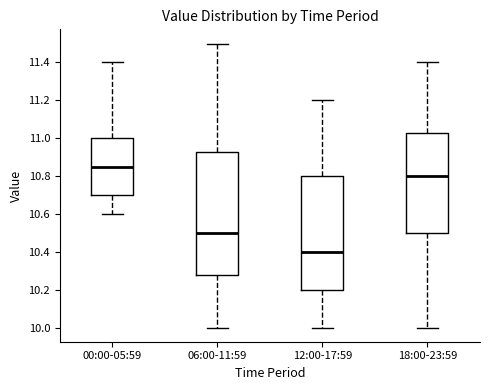

Reading left to right, read every box against the y-axis: the position of its median line, the range the box covers, and the ends of its whiskers. The values are not printed on the chart, so give them approximately, as read against the axis.

00:00-05:59: median 10.86, box 10.70 to 11.00, whiskers 10.60 to 11.40
06:00-11:59: median 10.50, box 10.28 to 10.92, whiskers 10.00 to 11.50
12:00-17:59: median 10.40, box 10.20 to 10.80, whiskers 10.00 to 11.20
18:00-23:59: median 10.80, box 10.50 to 11.02, whiskers 10.00 to 11.40